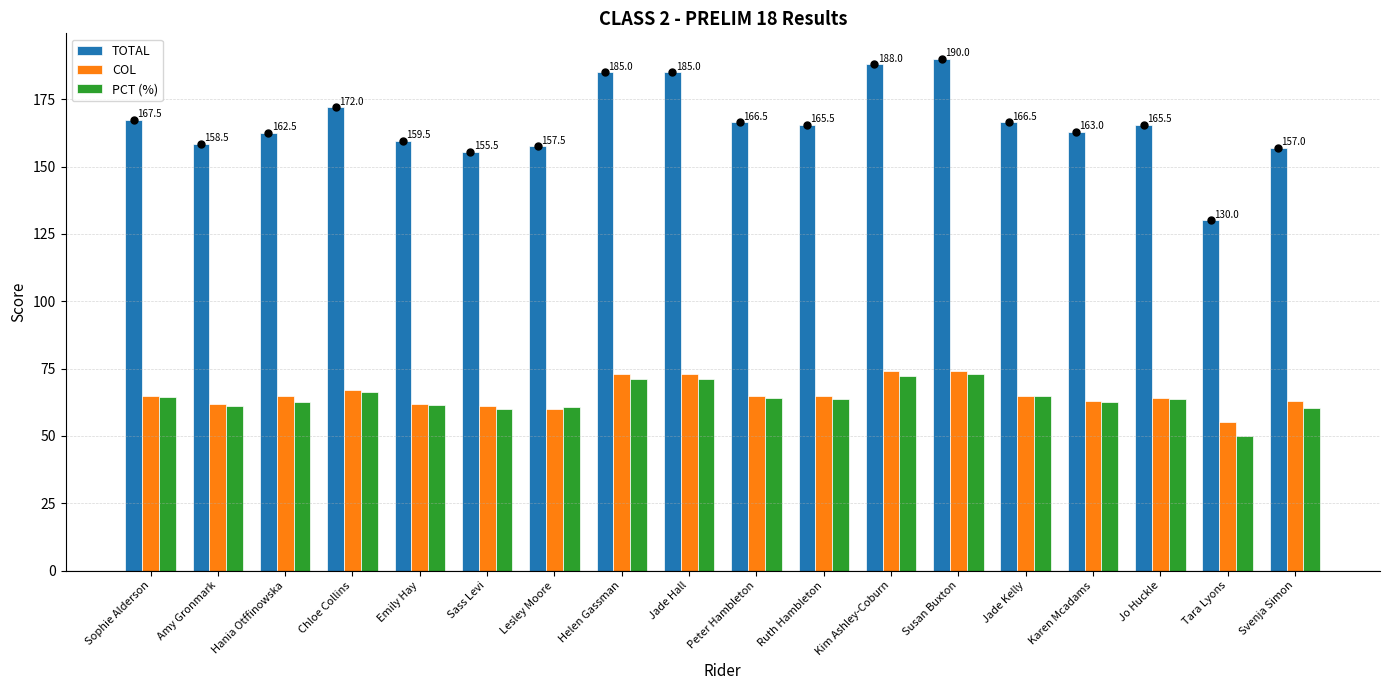

Is the value of PCT (%) at Lesley Moore greater than the value of TOTAL at Jo Huckle?

No